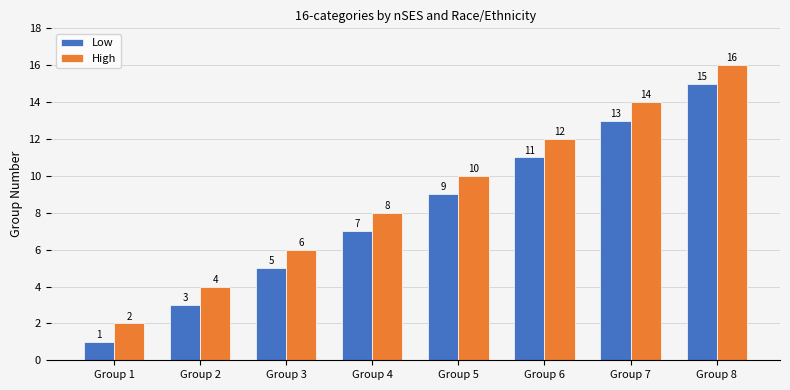

Reading left to right, list all the values displayed in this chart.

Low: 1	3	5	7	9	11	13	15
High: 2	4	6	8	10	12	14	16